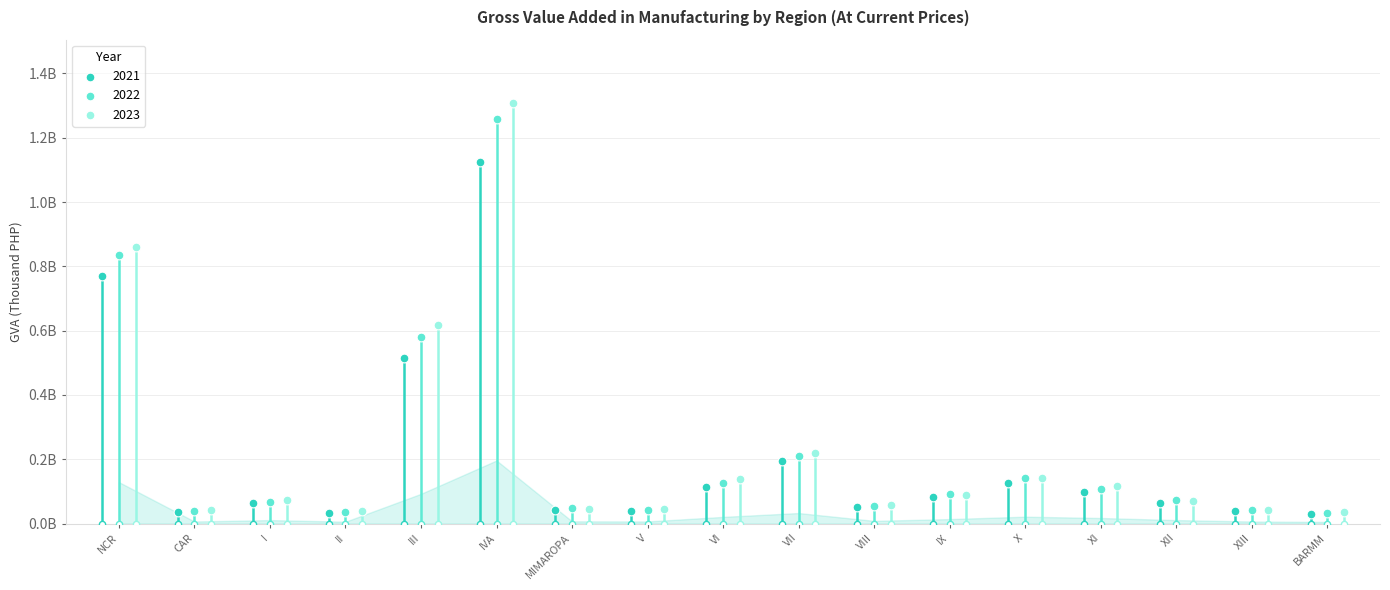

Which series has the widest spread of Y values?

2023